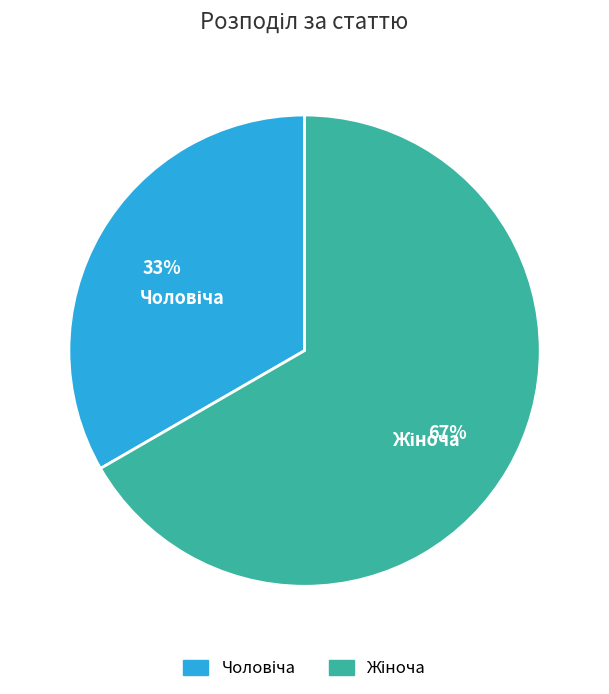

To the nearest percent, what is the difference between the Жіноча and Чоловіча slice percentages?

33%